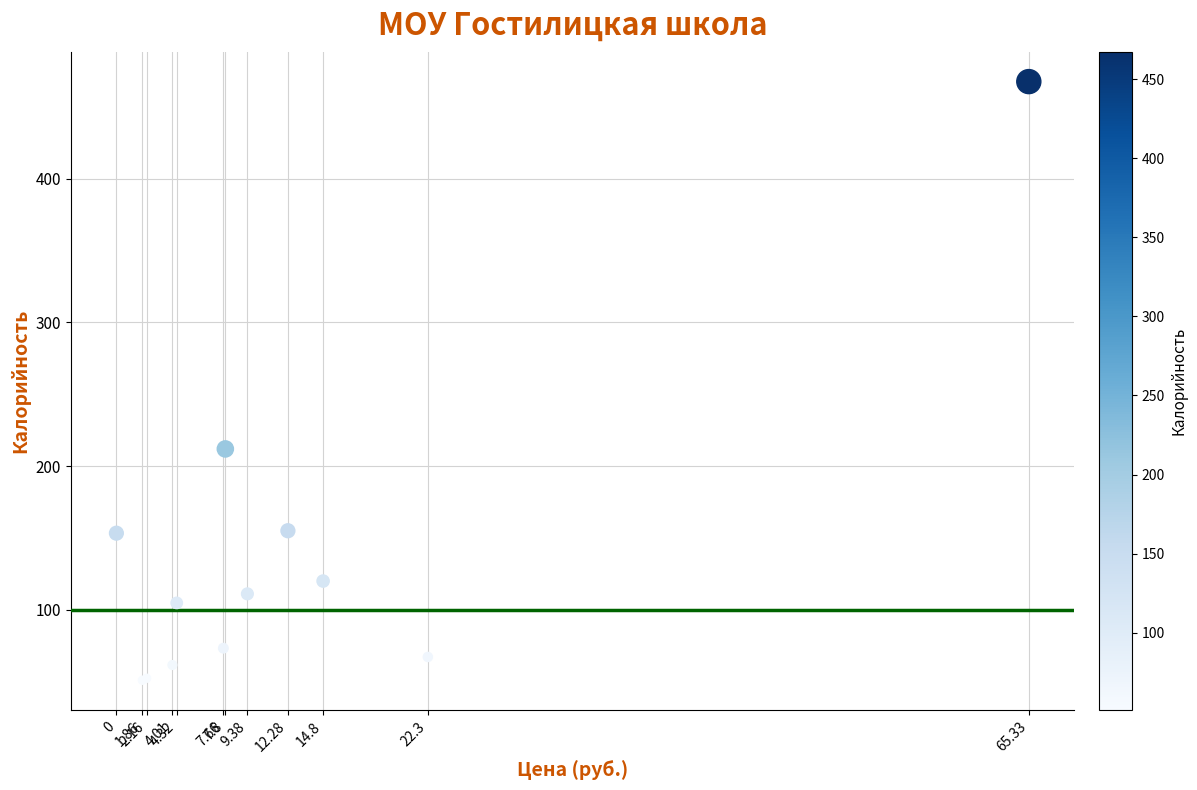

What Y value in the scatter plot is closest to 259?

211.9